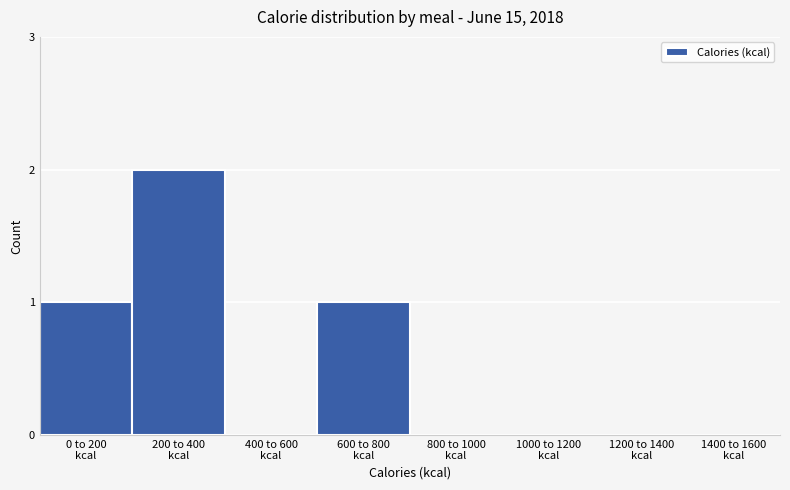

What is the sum of all values?

4